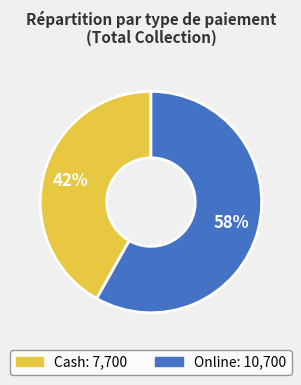

Count the number of slices in the pie.

2